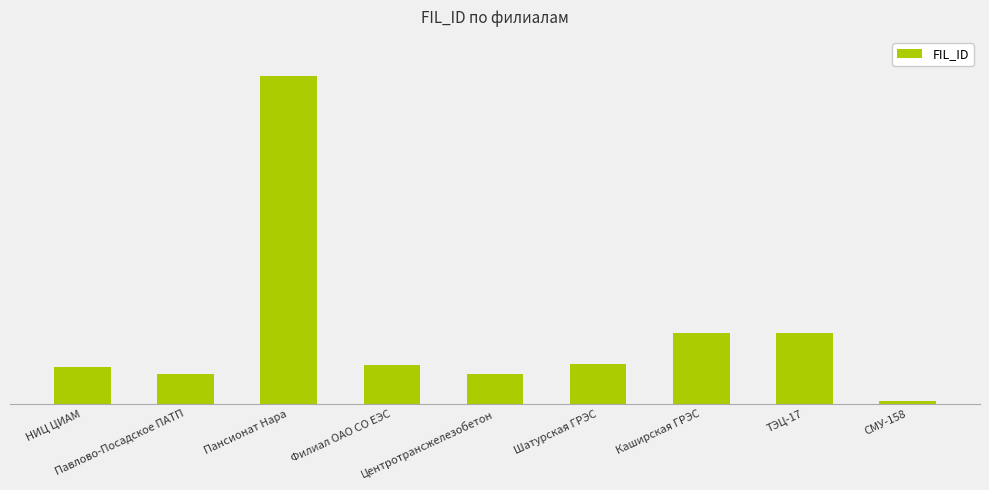

Are the bars horizontal?

No